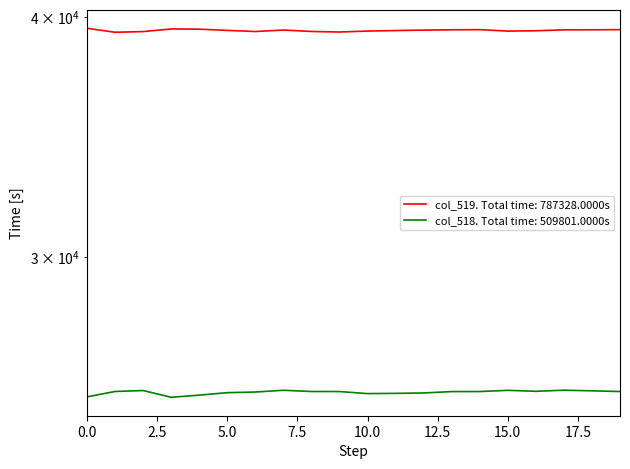

Where is the first local maximum for col_519?

3